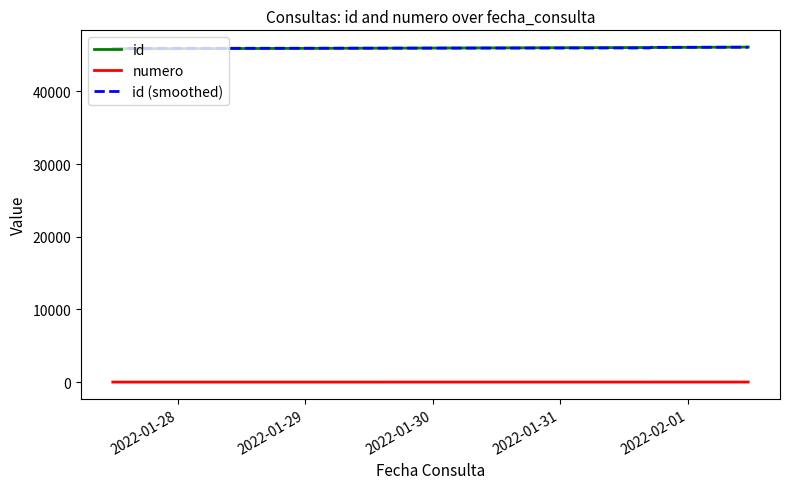

What is the minimum value for id (smoothed)?

45864.0